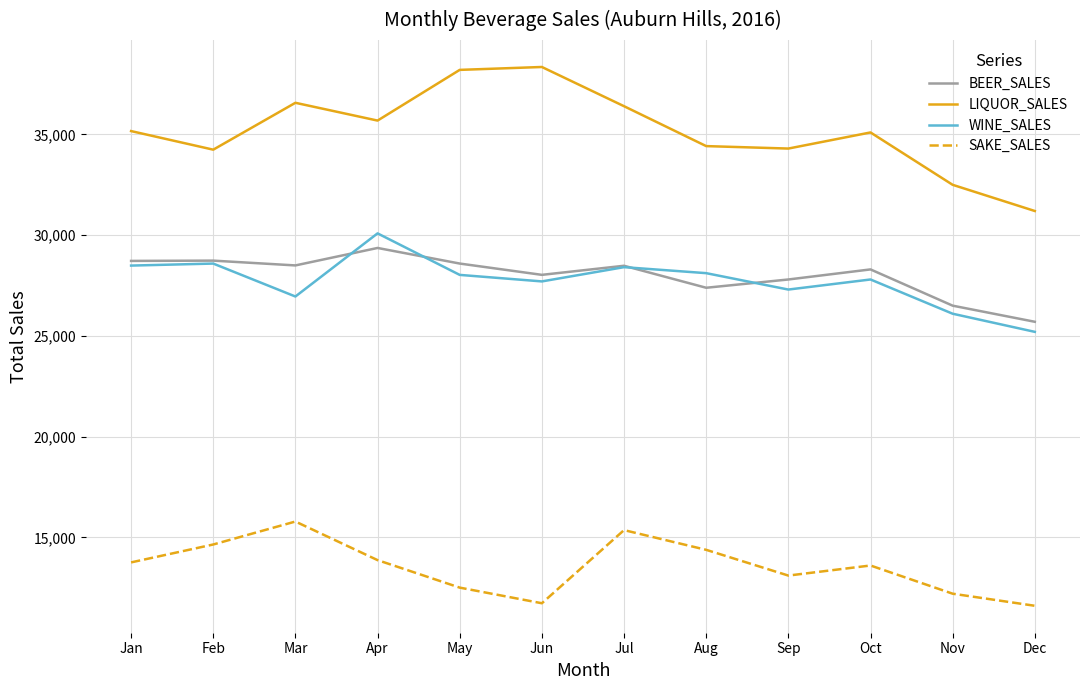

True or false: BEER_SALES and SAKE_SALES intersect in this chart.

False